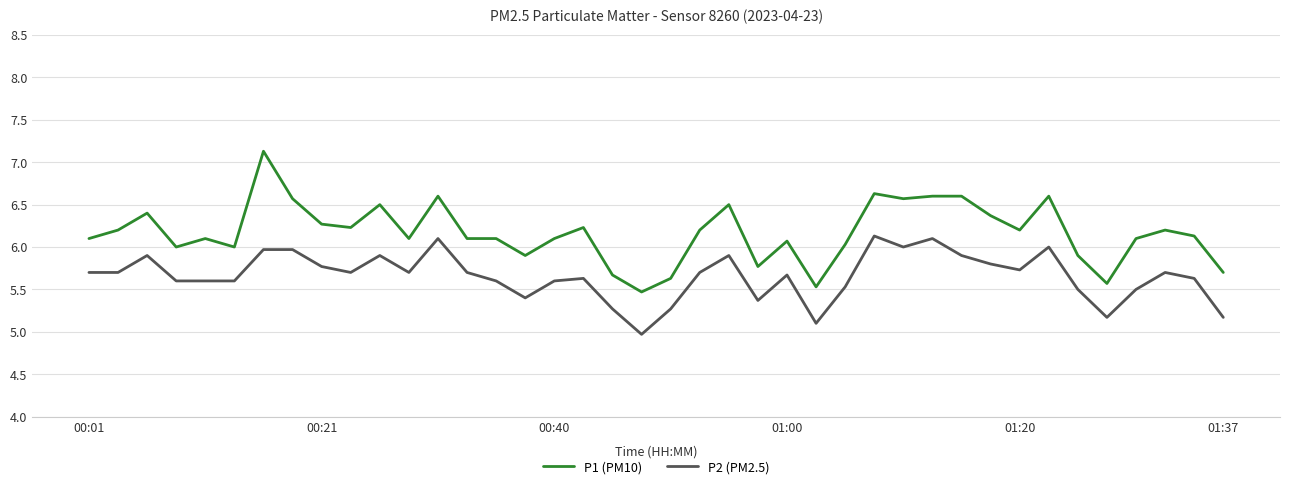

True or false: P1 (PM10) and P2 (PM2.5) cross at least once.

False